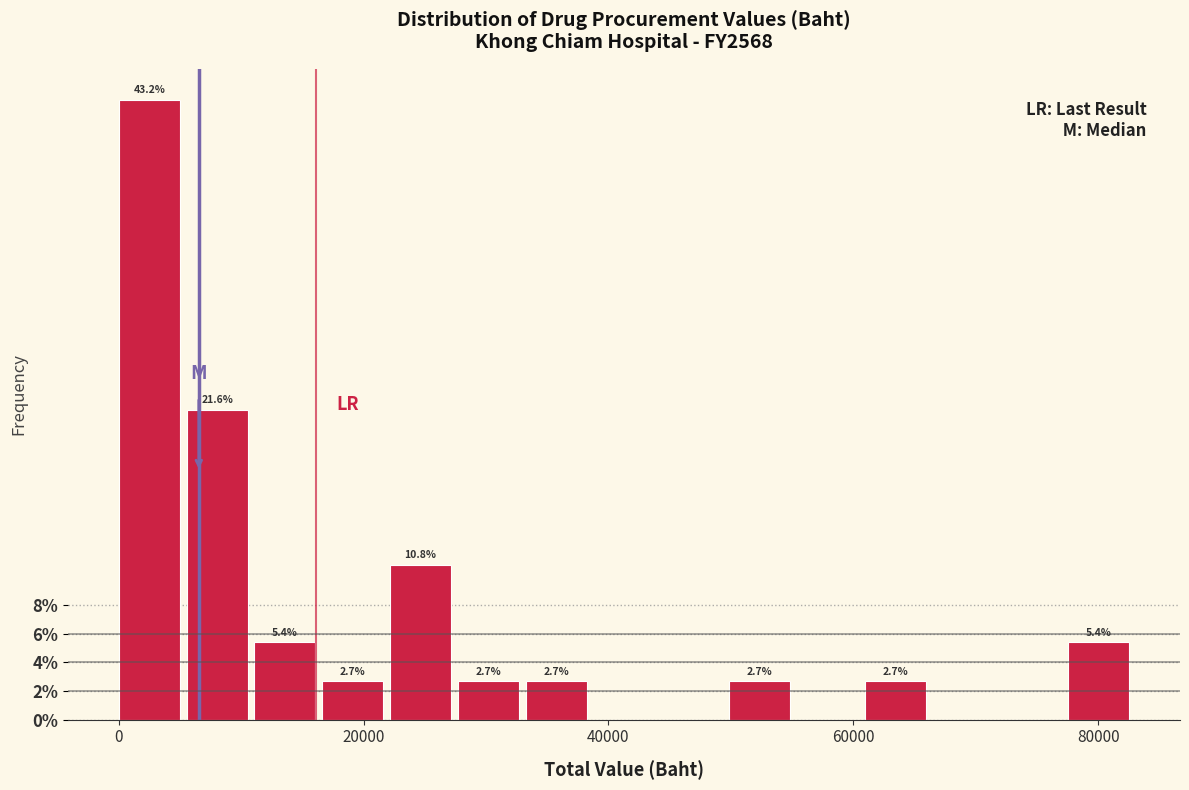

Read against the x-axis, roughly where is the centre of the tallest bar?

2000